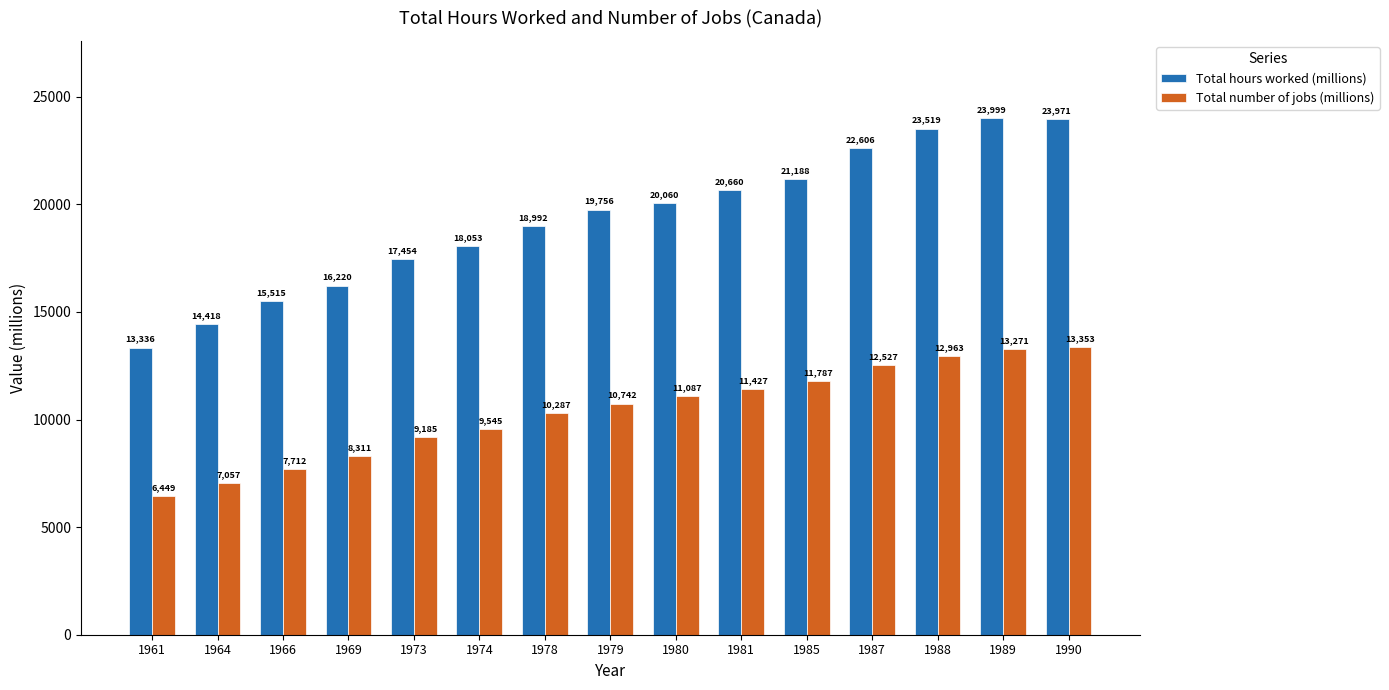

Is it true that Total hours worked (millions) equals 20660.2 at 1981?

True